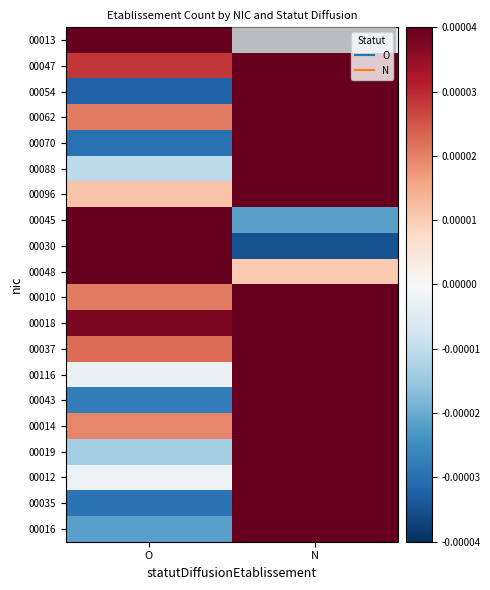

Reading left to right, what are all the values shown in this chart?

00013: O=1.0	N=-0.0
00047: O=0.0	N=1.0
00054: O=-0.0	N=1.0
00062: O=0.0	N=1.0
00070: O=-0.0	N=1.0
00088: O=-0.0	N=1.0
00096: O=0.0	N=1.0
00045: O=1.0	N=-0.0
00030: O=1.0	N=-0.0
00048: O=1.0	N=0.0
00010: O=0.0	N=1.0
00018: O=0.0	N=1.0
00037: O=0.0	N=1.0
00116: O=-0.0	N=1.0
00043: O=-0.0	N=1.0
00014: O=0.0	N=1.0
00019: O=-0.0	N=1.0
00012: O=-0.0	N=1.0
00035: O=-0.0	N=1.0
00016: O=-0.0	N=1.0